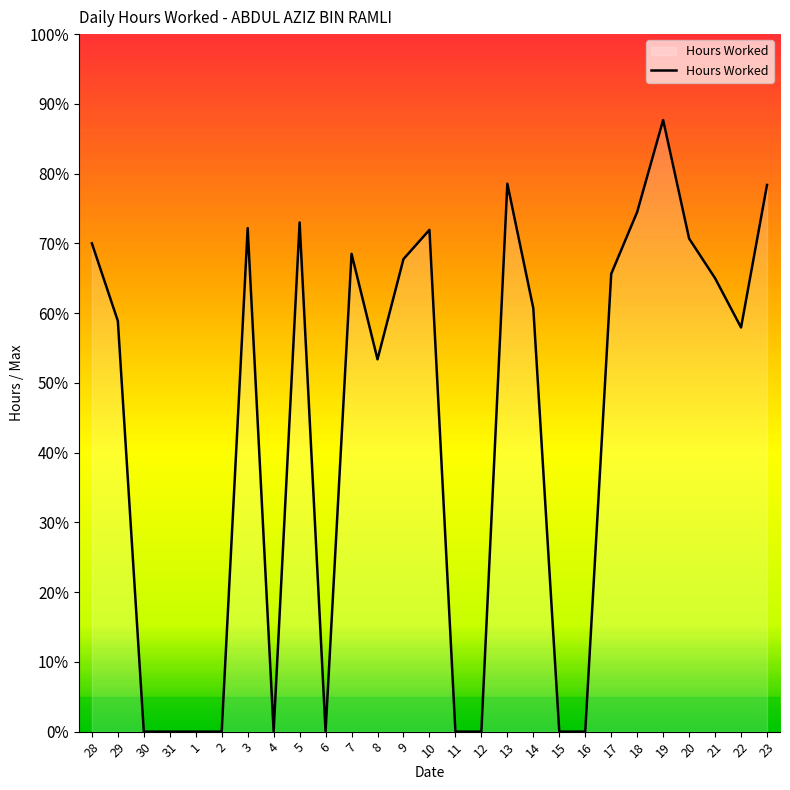

Does the chart display data point markers on the line(s)?

No